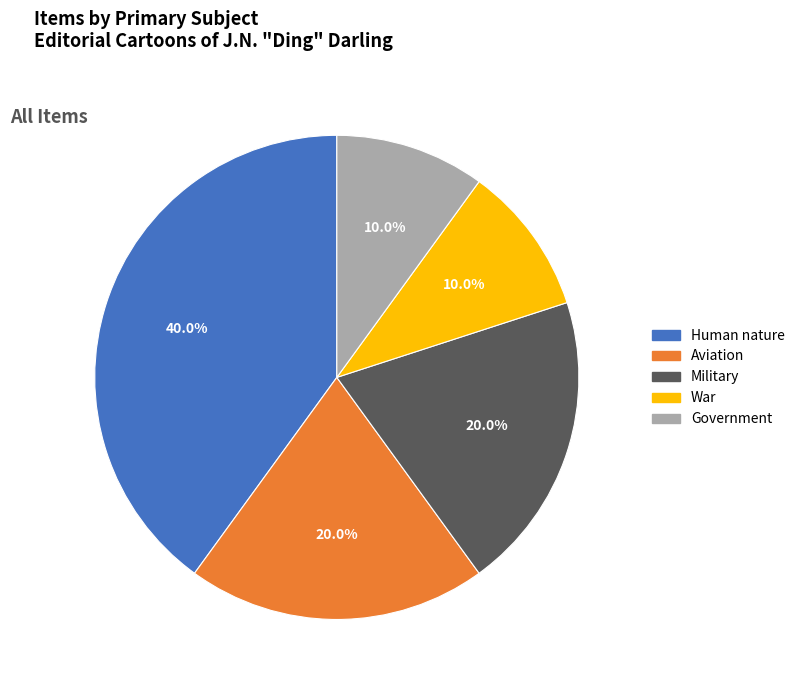

Is there a majority slice in this chart?

No